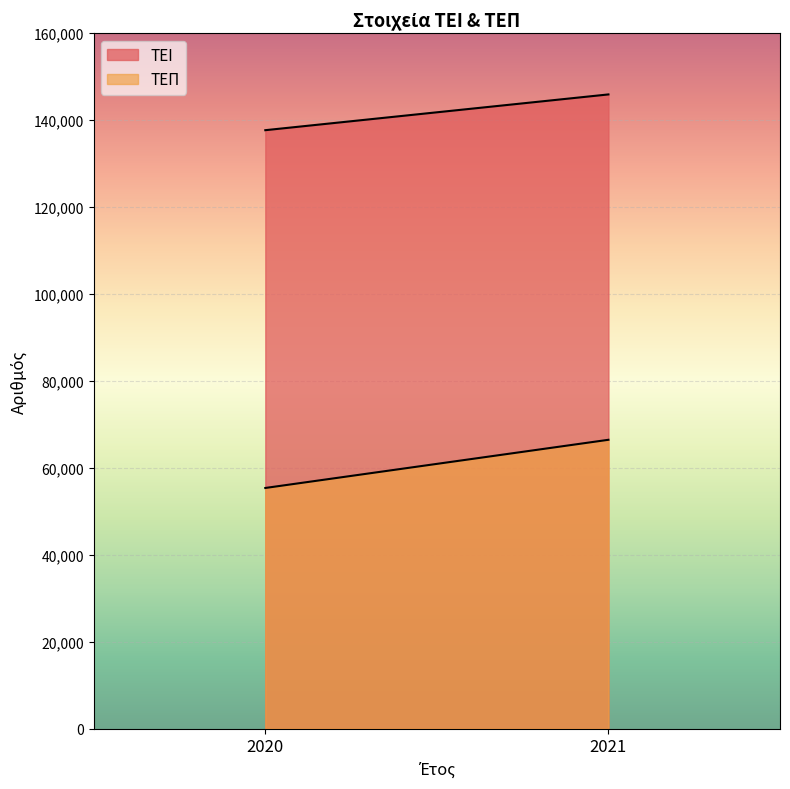

The ΤΕΠ series shows 114981 at 2021. True or false?

False